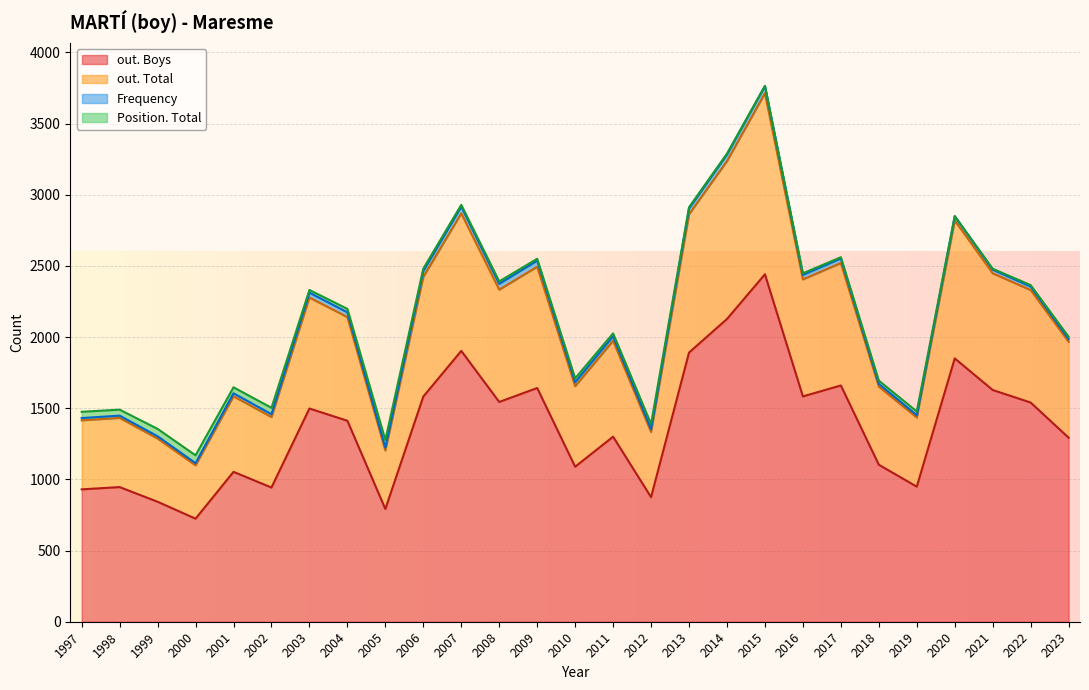

Is it true that Frequency equals 12 at 2018?

False